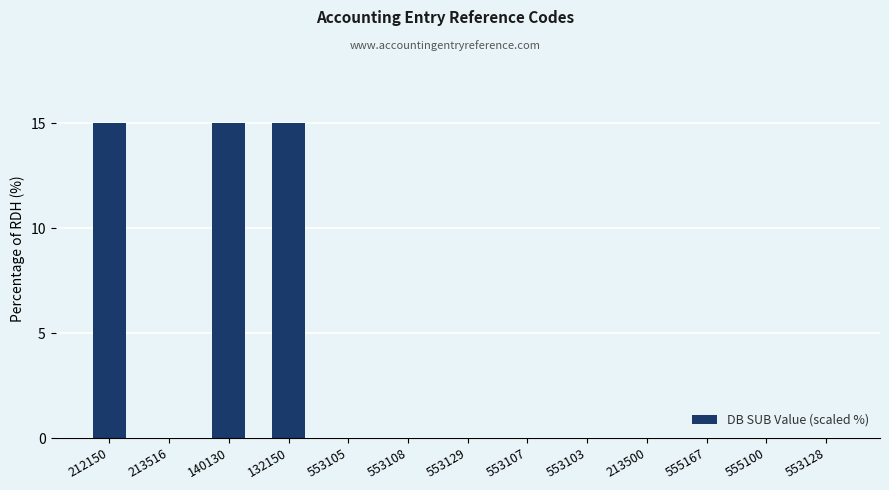

What is the greatest value displayed?

15